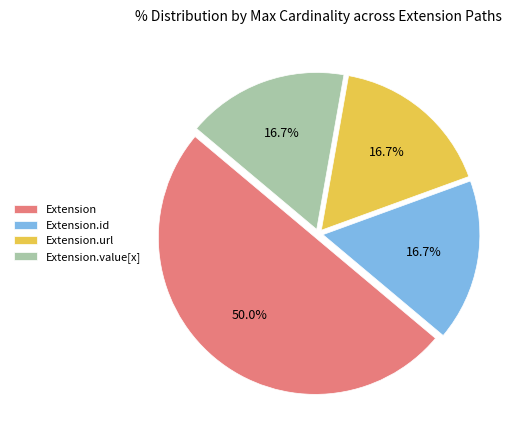

Which slice represents more than half of the pie?

Extension